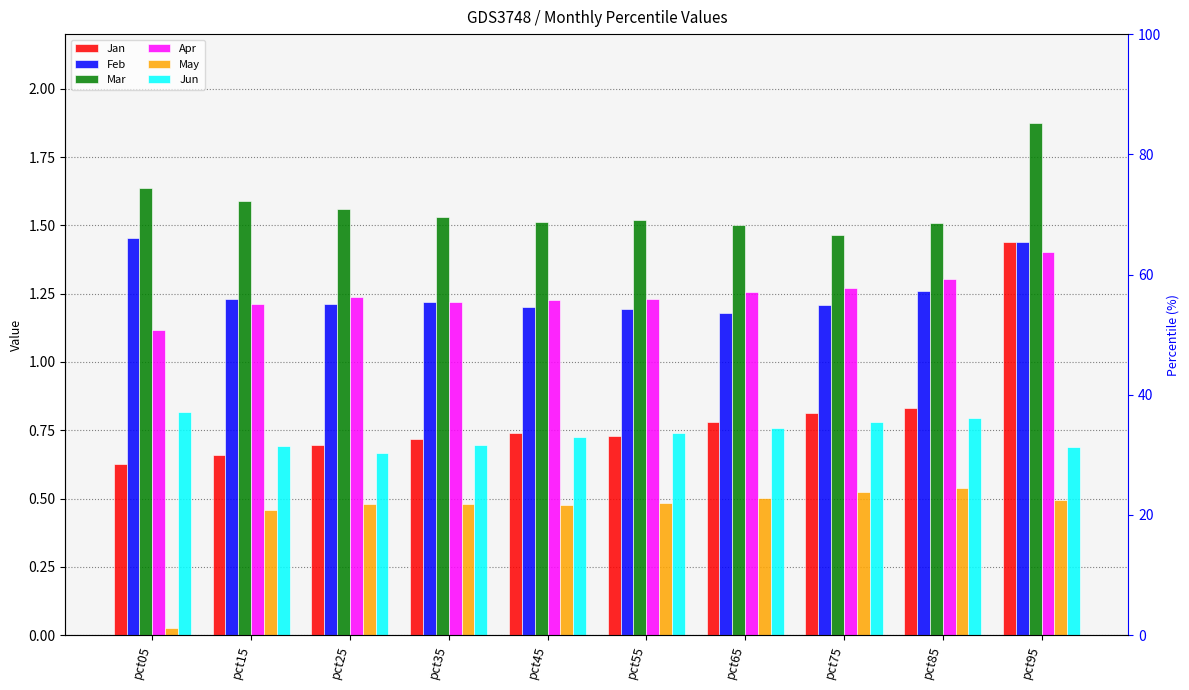

Reading left to right, extract all data points from this chart.

Jan: pct05=0.6	pct15=0.7	pct25=0.7	pct35=0.7	pct45=0.7	pct55=0.7	pct65=0.8	pct75=0.8	pct85=0.8	pct95=1.4
Feb: pct05=1.5	pct15=1.2	pct25=1.2	pct35=1.2	pct45=1.2	pct55=1.2	pct65=1.2	pct75=1.2	pct85=1.3	pct95=1.4
Mar: pct05=1.6	pct15=1.6	pct25=1.6	pct35=1.5	pct45=1.5	pct55=1.5	pct65=1.5	pct75=1.5	pct85=1.5	pct95=1.9
Apr: pct05=1.1	pct15=1.2	pct25=1.2	pct35=1.2	pct45=1.2	pct55=1.2	pct65=1.3	pct75=1.3	pct85=1.3	pct95=1.4
May: pct05=0.0	pct15=0.5	pct25=0.5	pct35=0.5	pct45=0.5	pct55=0.5	pct65=0.5	pct75=0.5	pct85=0.5	pct95=0.5
Jun: pct05=0.8	pct15=0.7	pct25=0.7	pct35=0.7	pct45=0.7	pct55=0.7	pct65=0.8	pct75=0.8	pct85=0.8	pct95=0.7